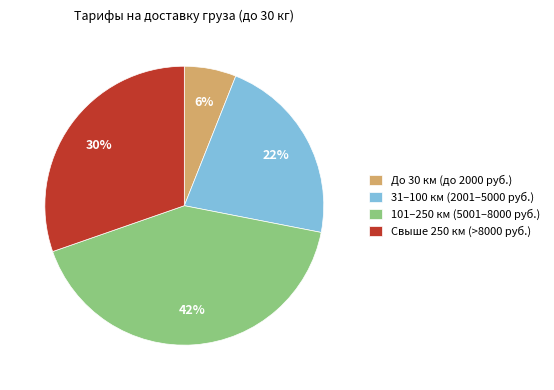

Count the number of slices in the pie.

4